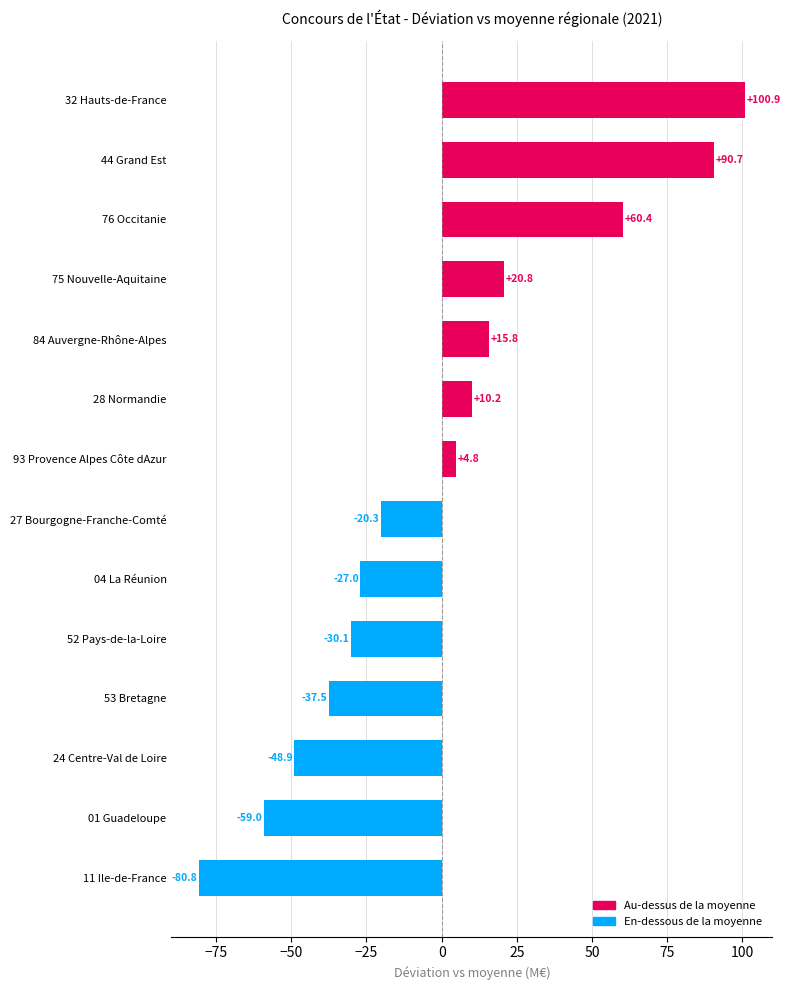

Reading bottom to top, list all the values displayed in this chart.

-80.8	-59.0	-48.9	-37.5	-30.1	-27.0	-20.3	4.8	10.2	15.8	20.8	60.4	90.7	100.9